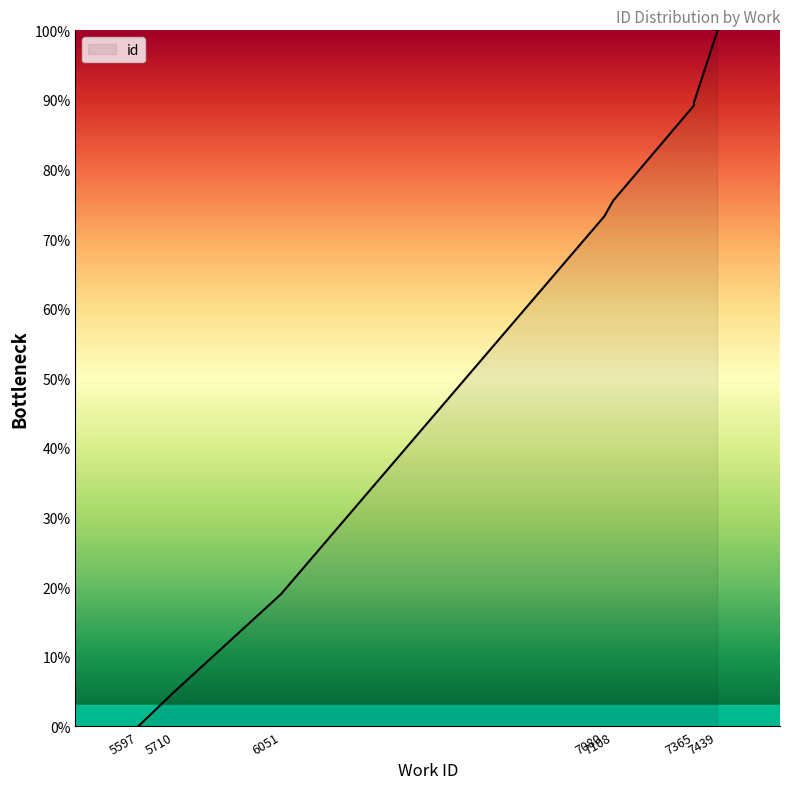

True or false: the data has more than 2 interior local peaks.

False